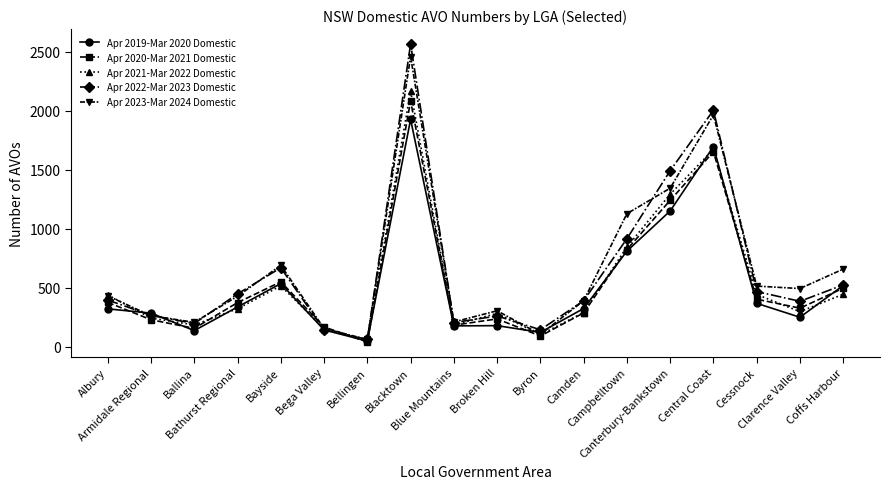

Which category has the lowest value in the Apr 2021-Mar 2022 Domestic series?

Bellingen